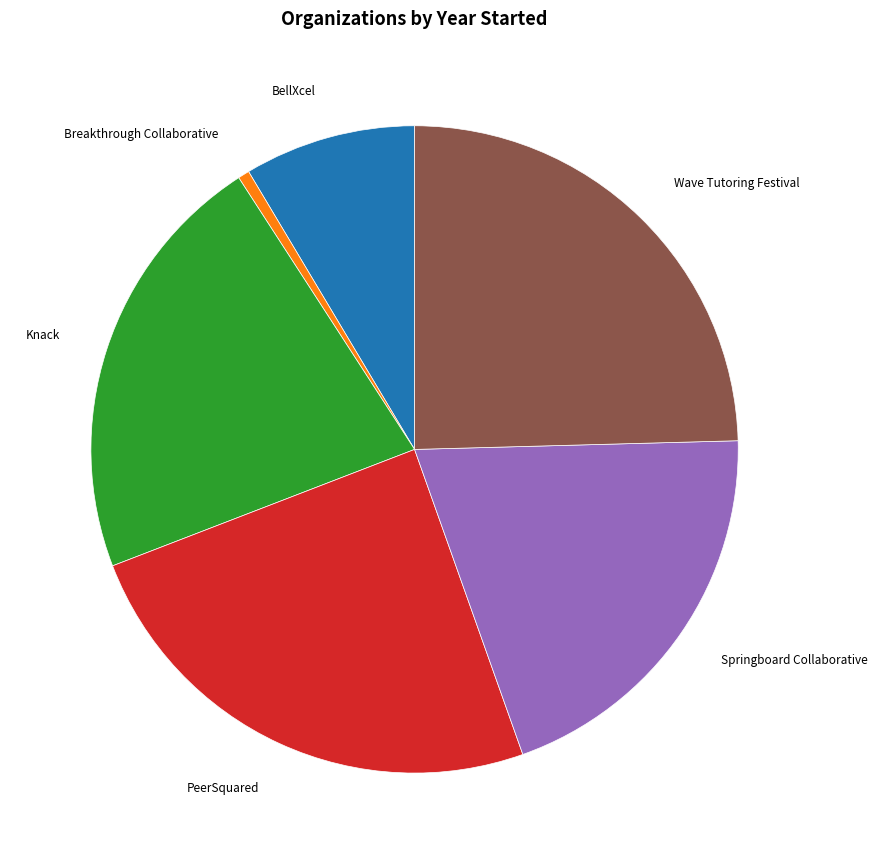

Is there any slice that represents more than half of the pie?

No